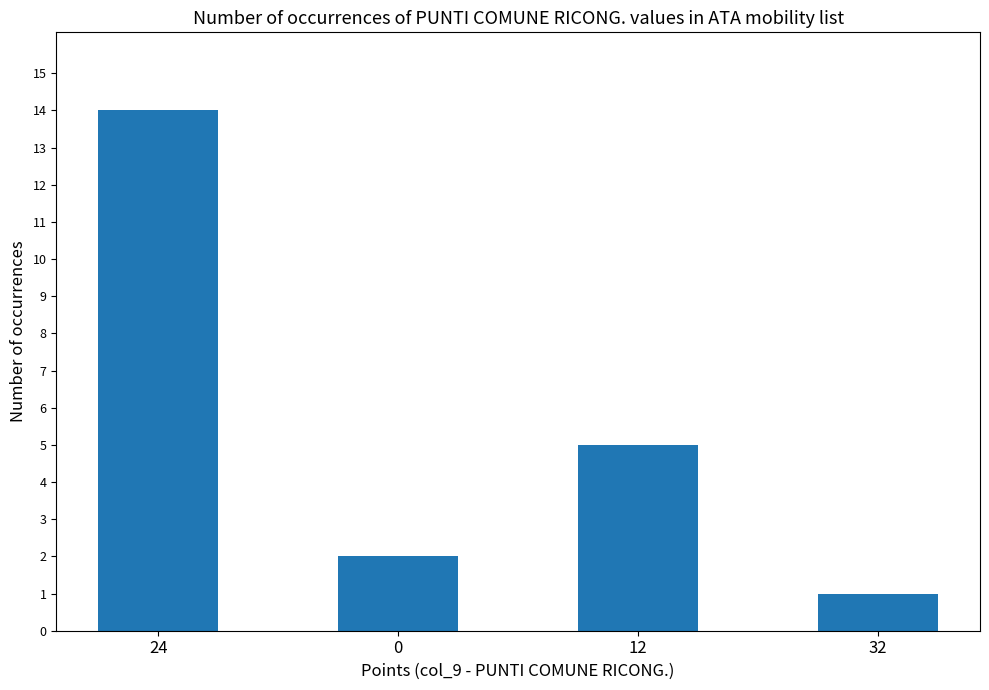

How many distinct data groups are displayed?

1